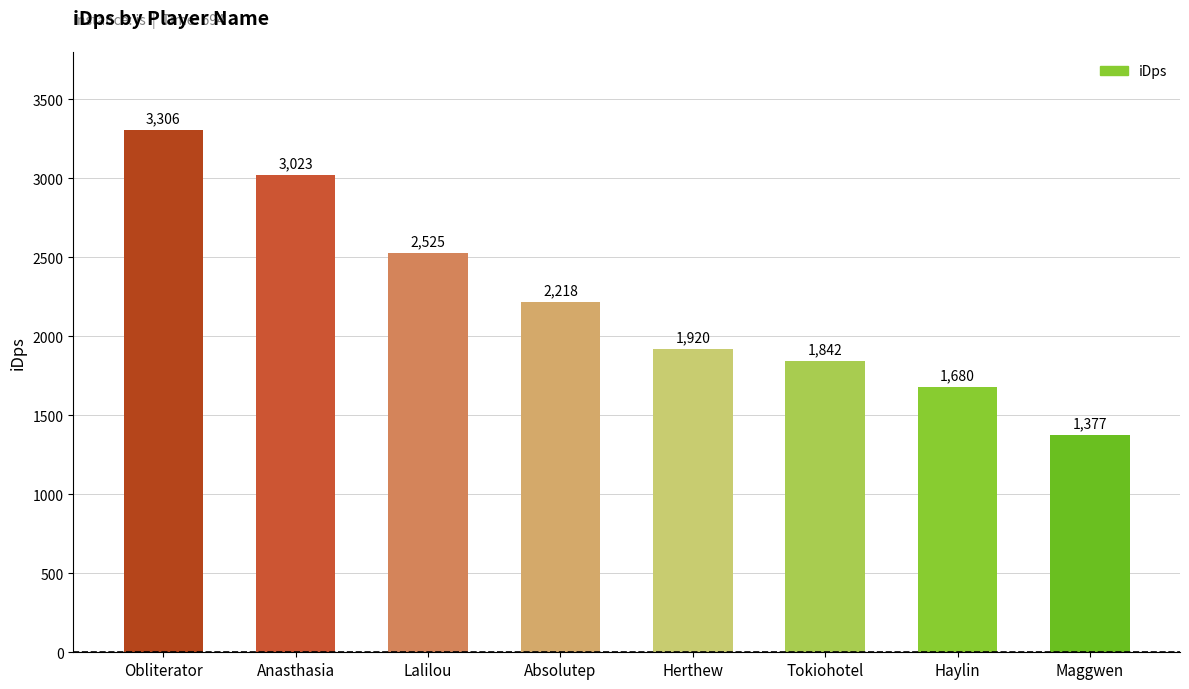

Rank the categories by value from lowest to highest.

Maggwen, Haylin, Tokiohotel, Herthew, Absolutep, Lalilou, Anasthasia, Obliterator